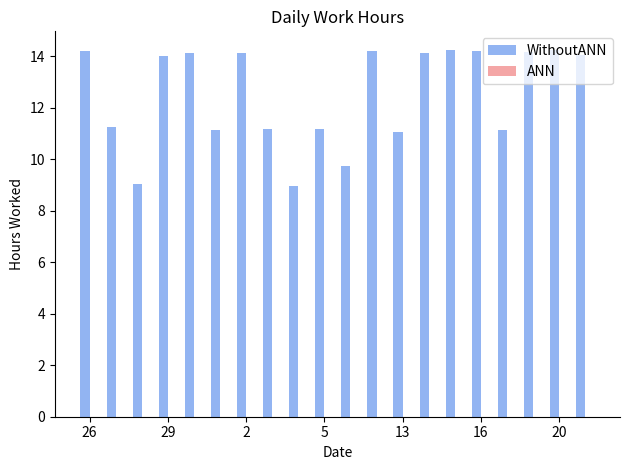

Count the number of categories in the chart.

20